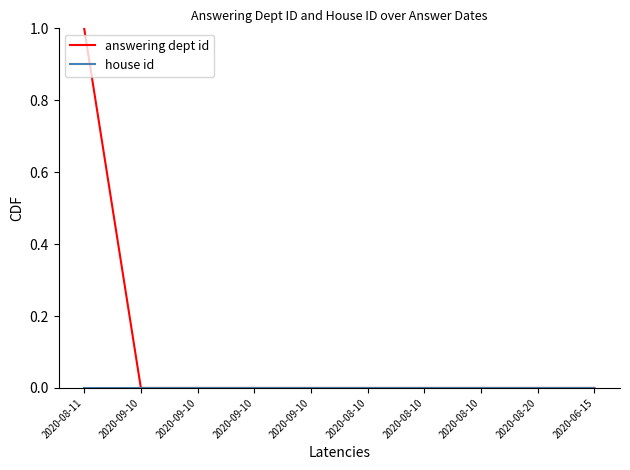

Which series has the largest total across all categories?

answering dept id